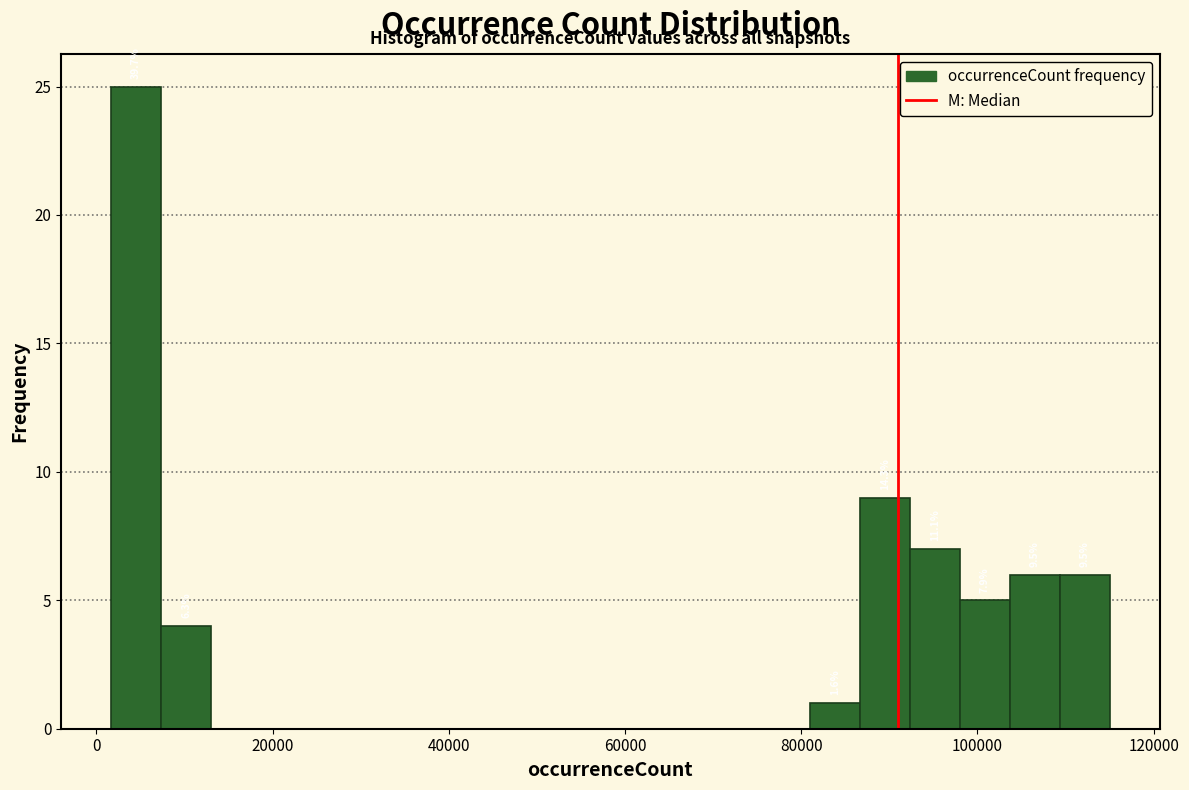

Read against the x-axis, roughly where is the centre of the tallest bar?

4000